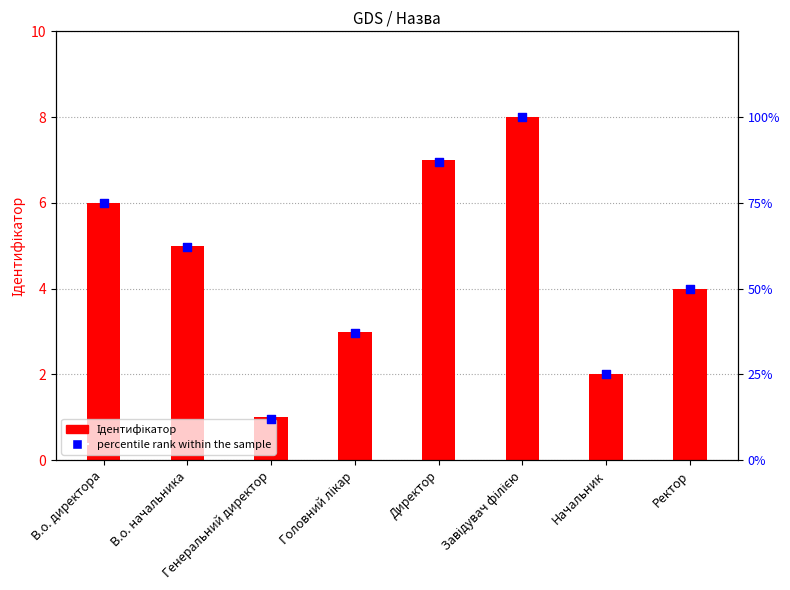

Which series contains the highest Y value?

t percentile rank within the sample